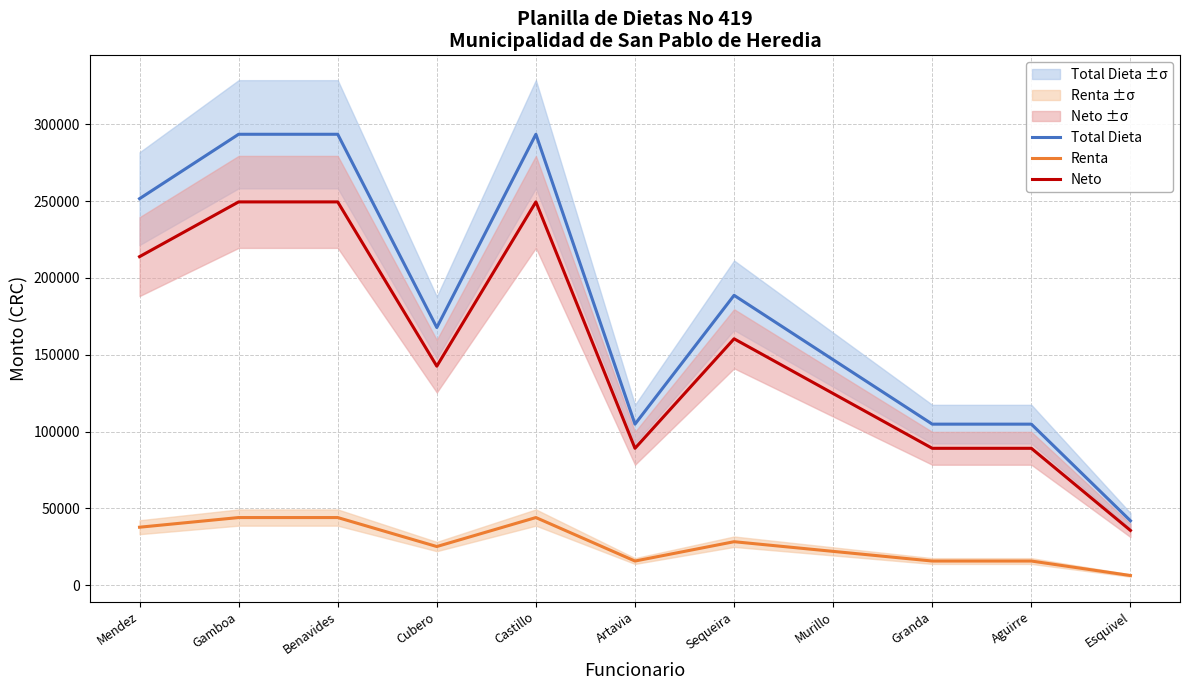

What are all the series names shown in the legend?

Total Dieta, Renta, Neto